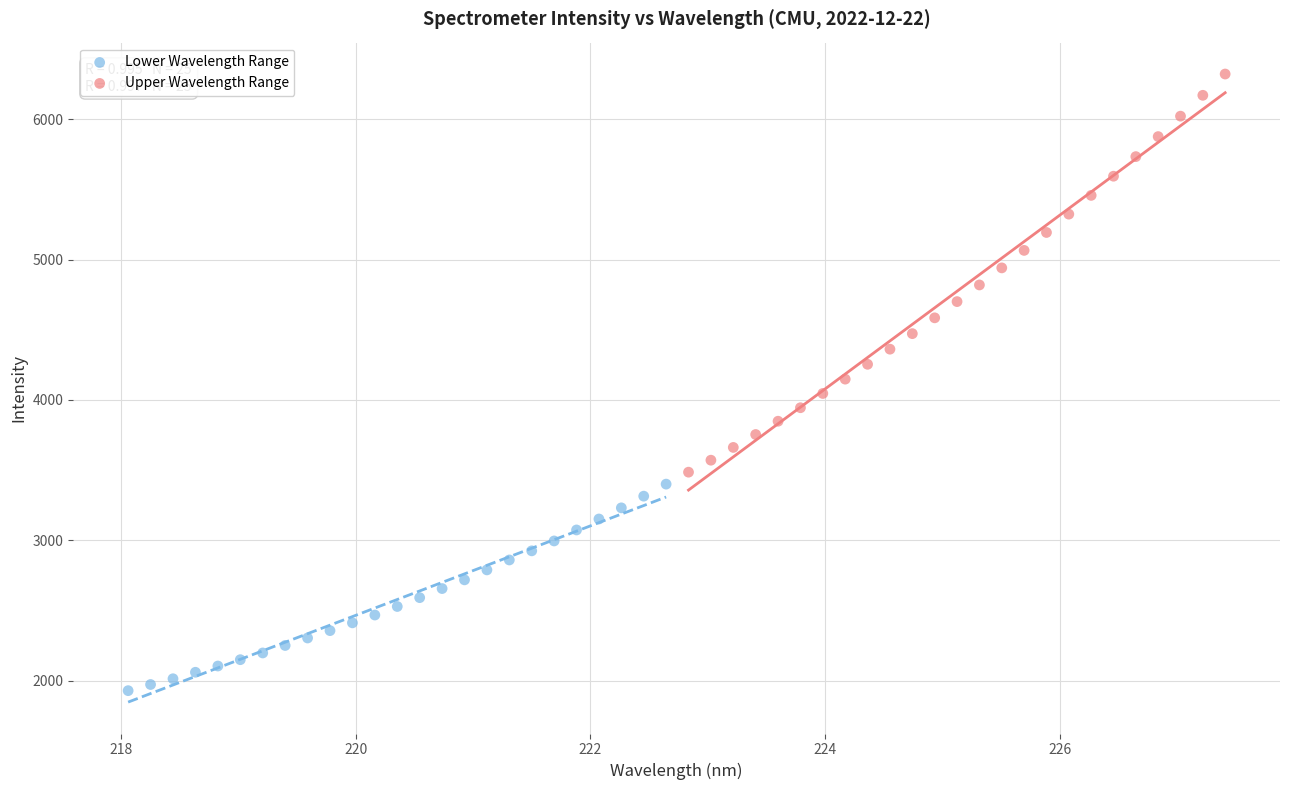

Which series contains the lowest Y value?

Lower Wavelength Range